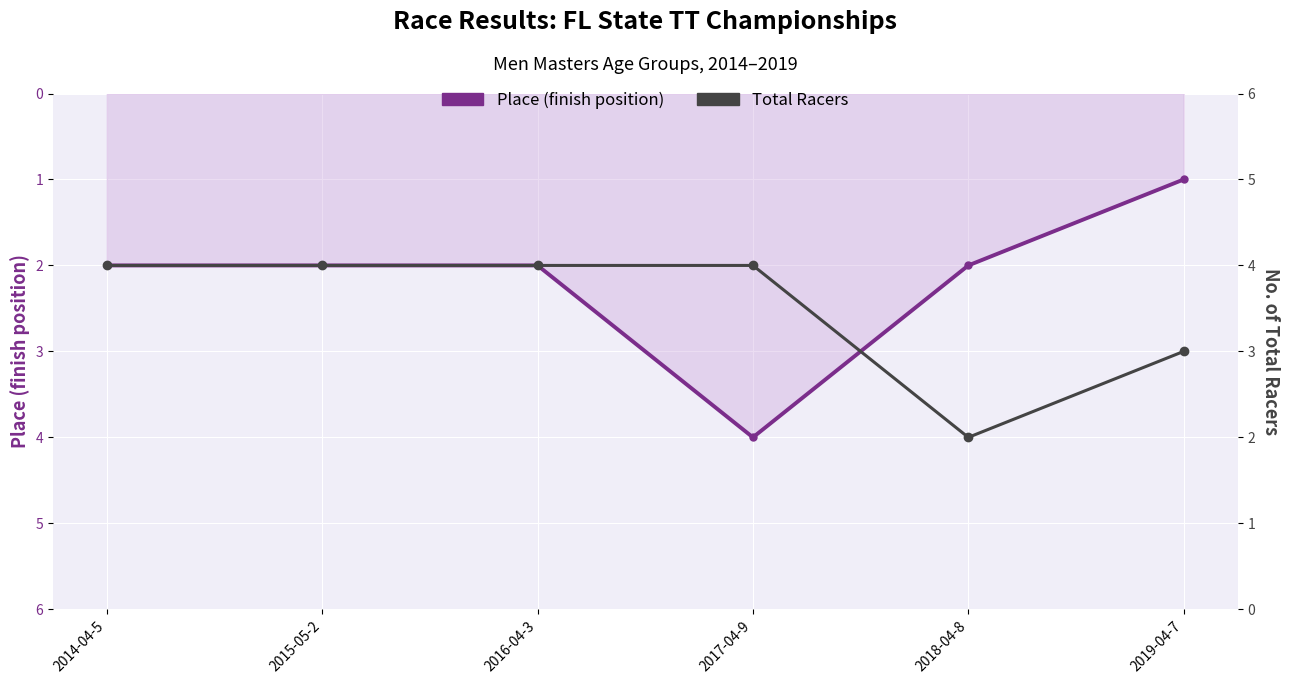

Which series changed the most between 2016-04-3 and 2018-04-8?

Total Racers